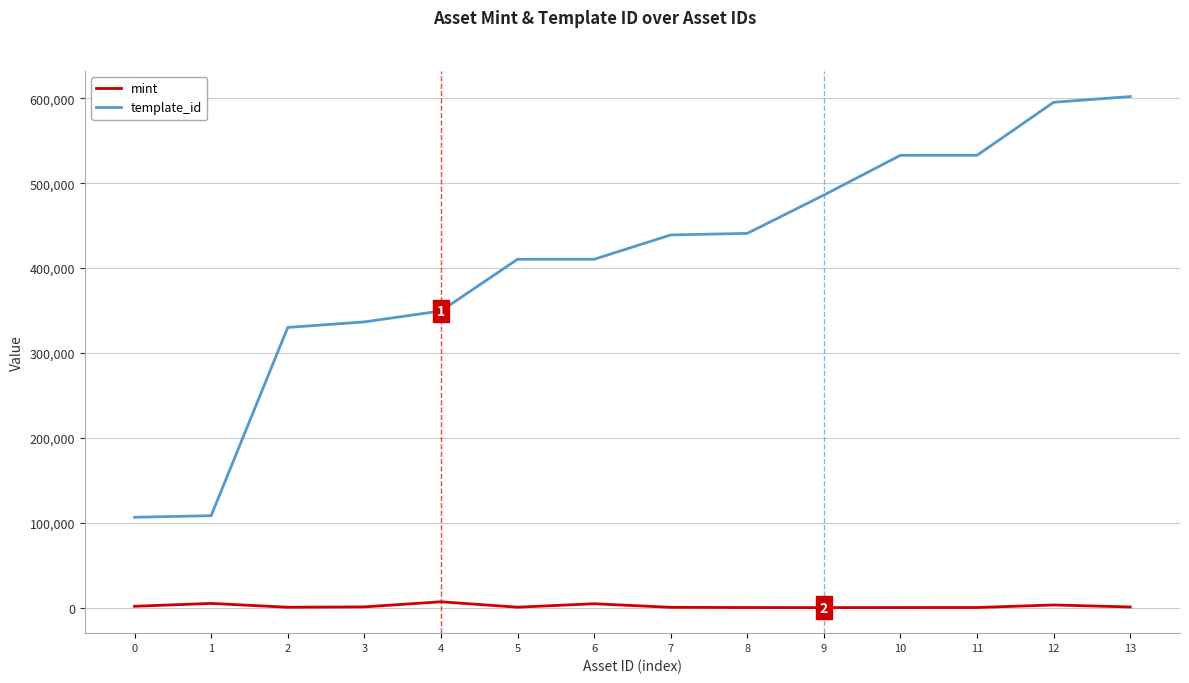

Does the chart display data point markers on the line(s)?

No